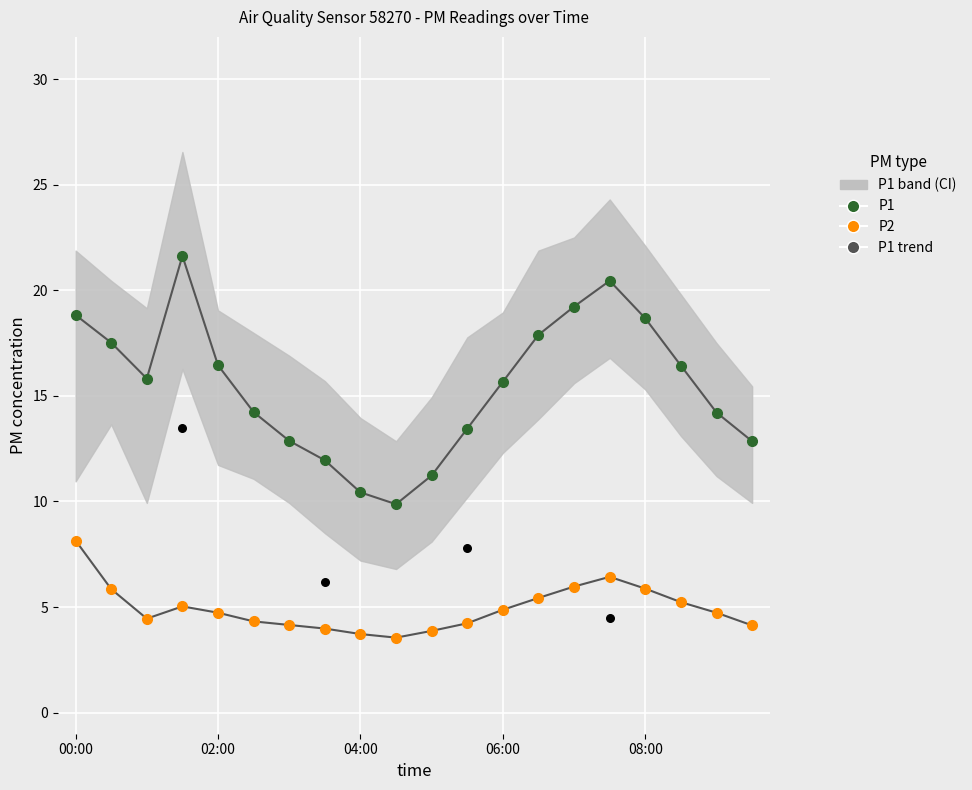

Which series reaches the maximum Y coordinate?

P1